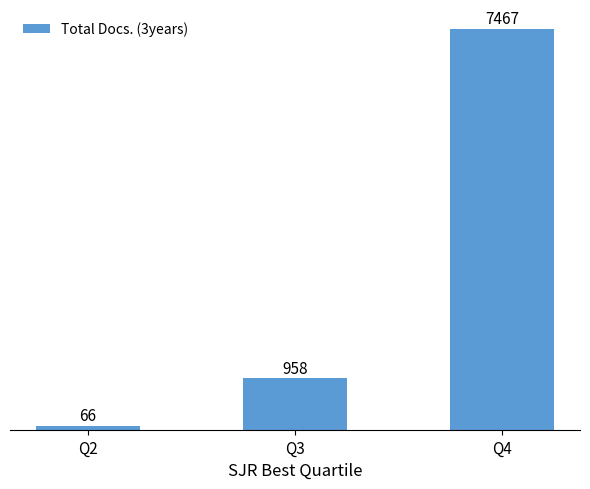

How many bars are there in total?

3